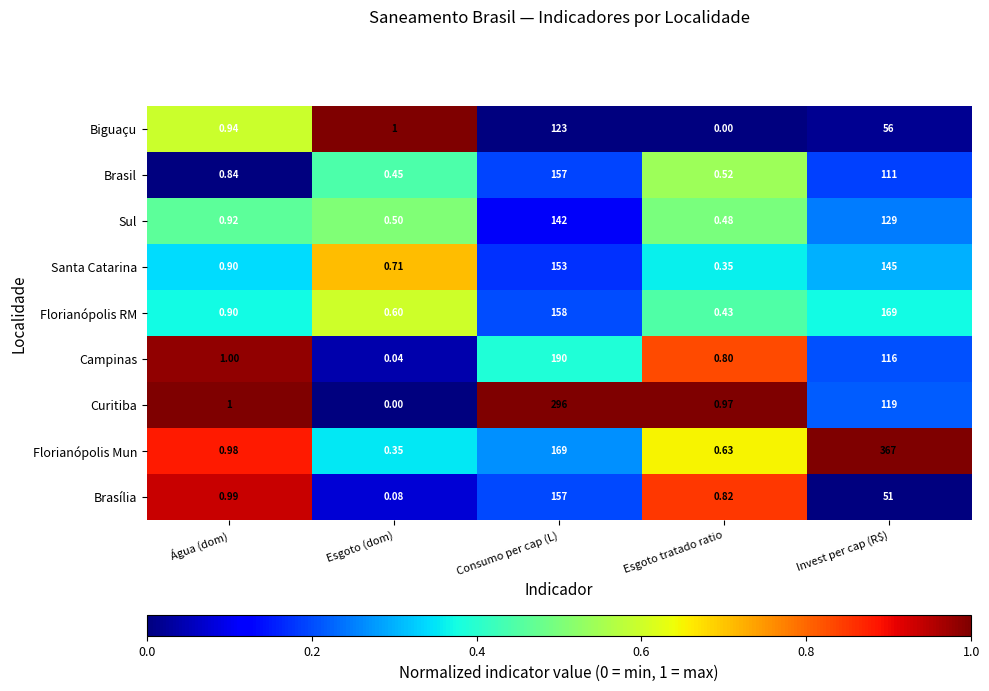

Which series changed the most between Esgoto (dom) and Invest per cap (R$)?

Florianópolis Mun